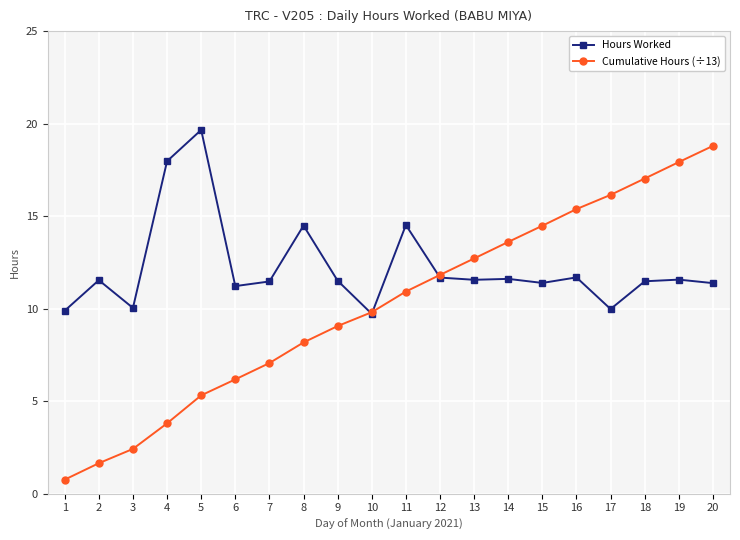

What is the total value across all series at 16?

27.1